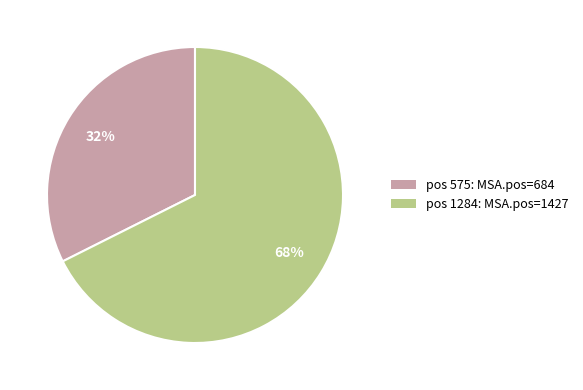

The pos 1284: MSA.pos=1427 slice represents 68% of the pie. True or false?

True